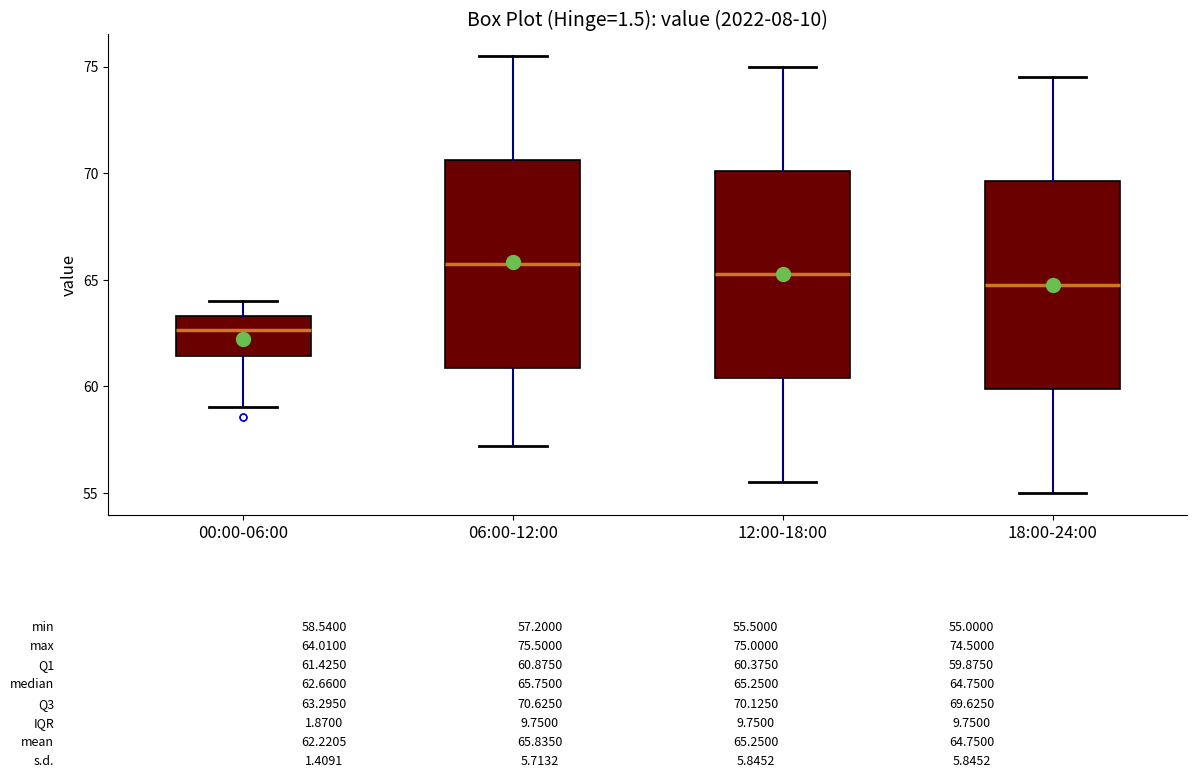

Which box's median line is the lowest?

00:00-06:00